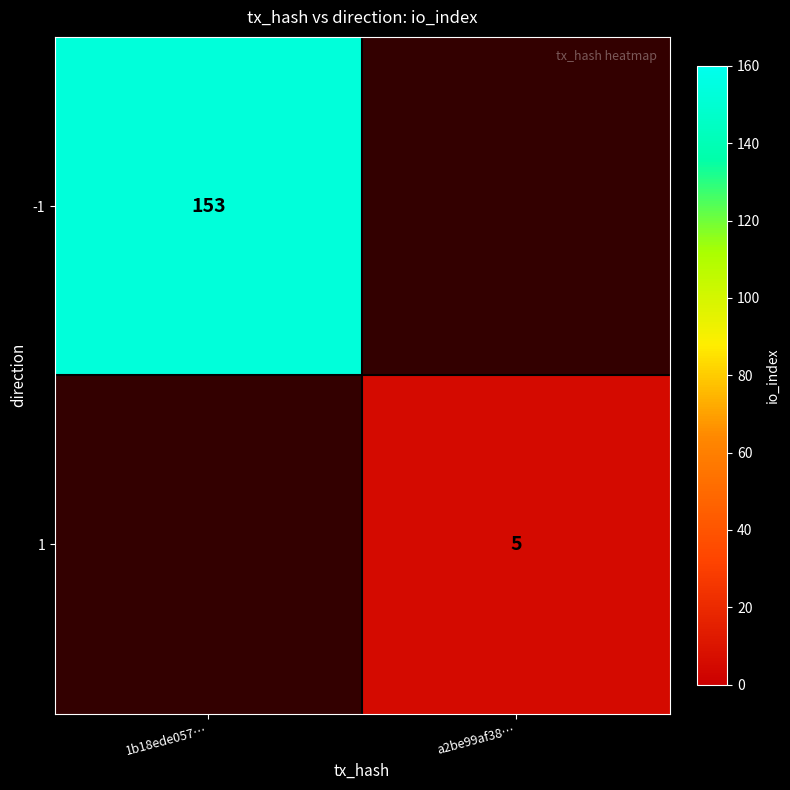

True or false: -1 has a value of 78 at 1b18ede057….

False